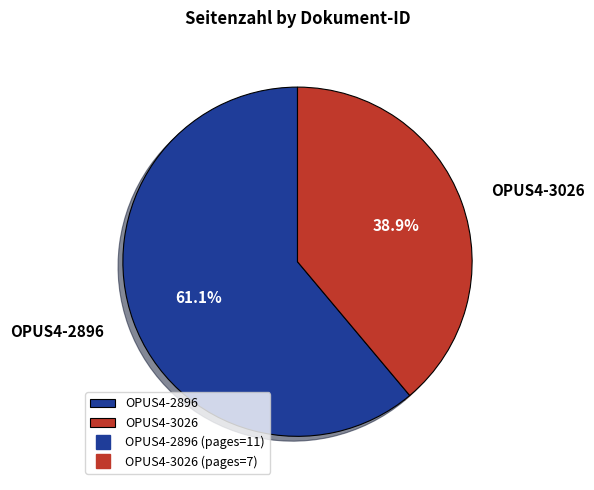

Is there a majority slice in this chart?

Yes